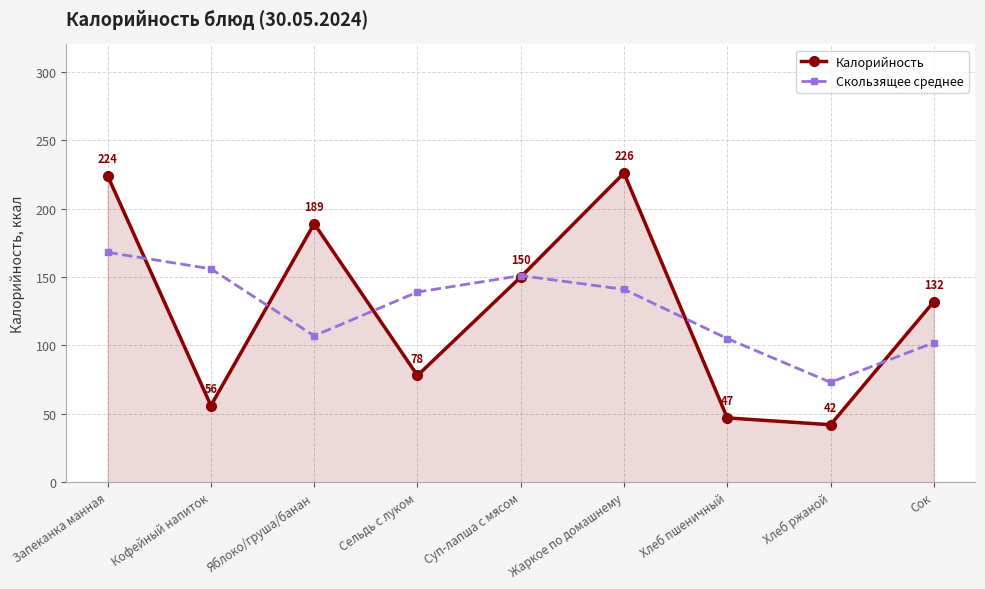

What is the difference between the maximum and second lowest values in the Калорийность series?

179